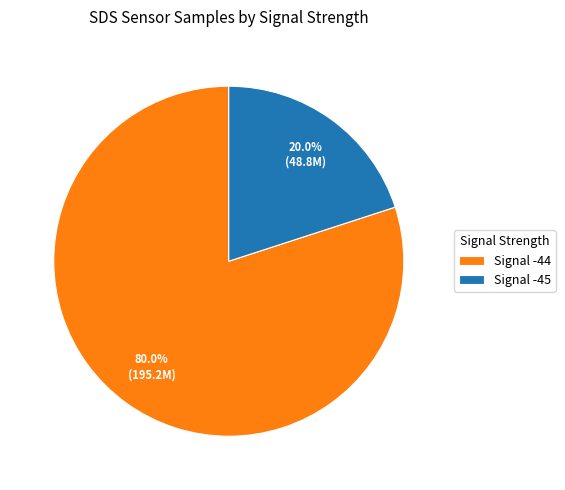

What is the largest slice in the pie chart?

Signal -44